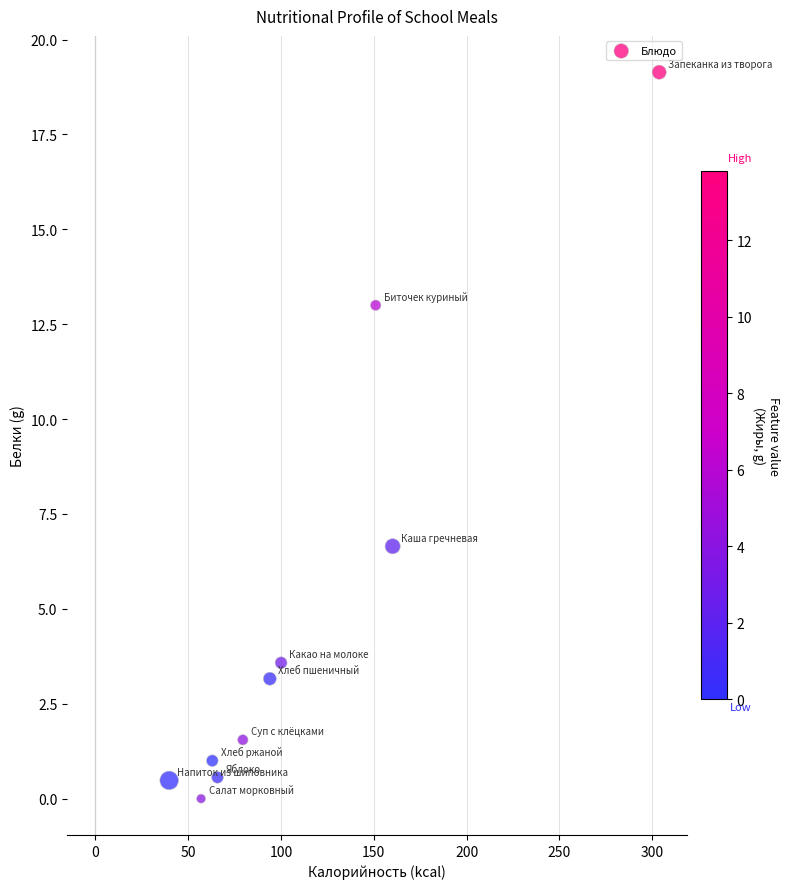

What Y value in the scatter plot is closest to 9?

6.7